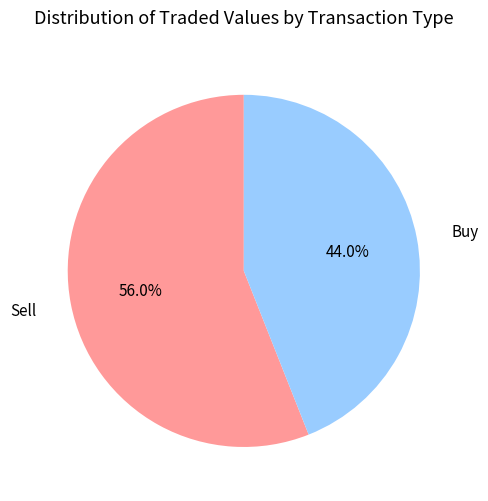

Between Sell and Buy, which is larger?

Sell